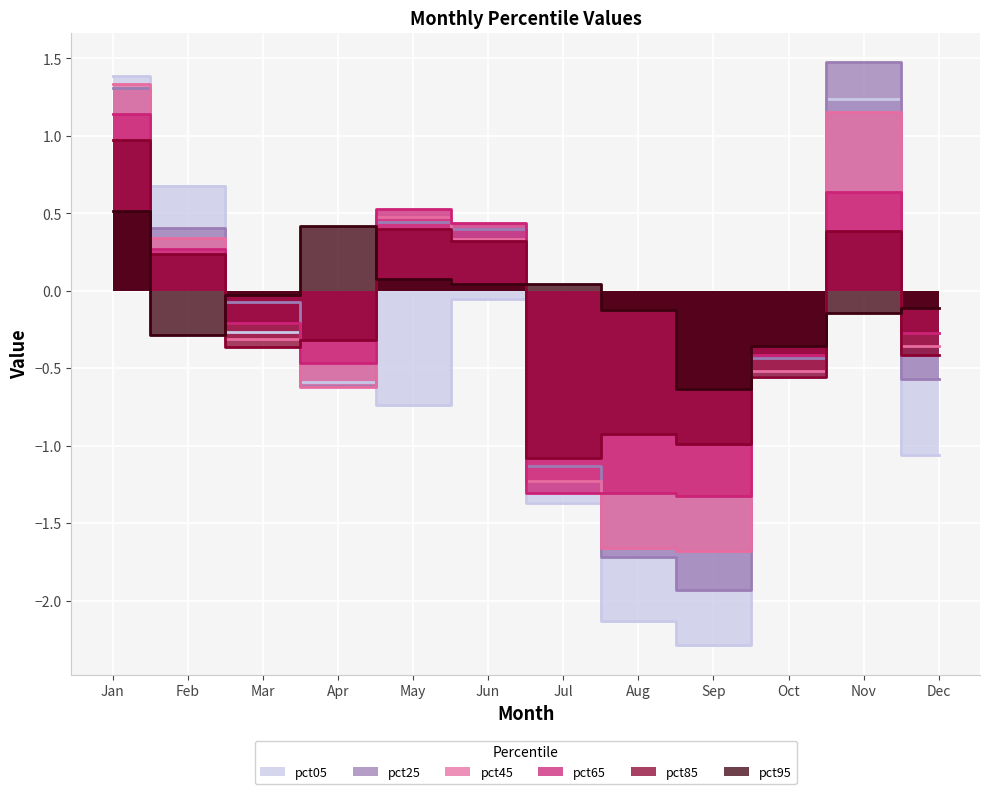

What is the average value of the pct45 series?

-0.2